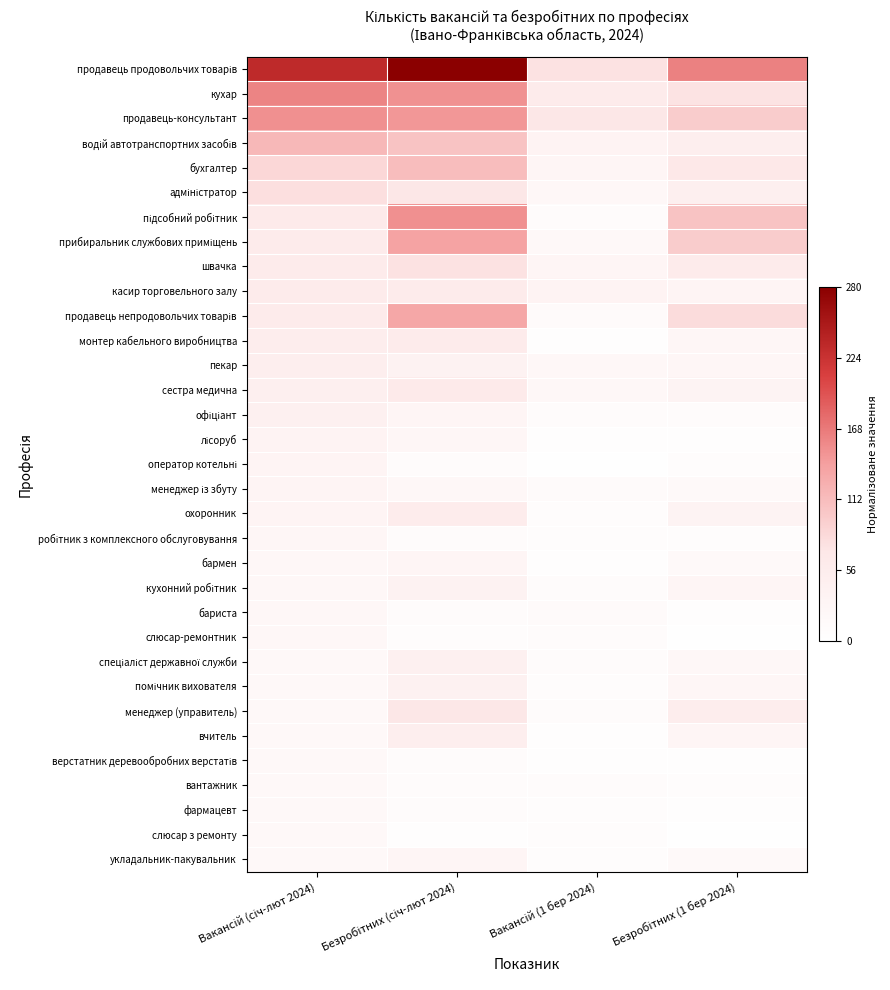

At Вакансій (січ-лют 2024), list the series in order from largest to smallest.

продавець продовольчих товарів, кухар, продавець-консультант, водій автотранспортних засобів, бухгалтер, адміністратор, підсобний робітник, прибиральник службових приміщень, швачка, касир торговельного залу, продавець непродовольчих товарів, монтер кабельного виробництва, пекар, сестра медична, офіціант, лісоруб, оператор котельні, менеджер із збуту, охоронник, робітник з комплексного обслуговування, бармен, кухонний робітник, бариста, слюсар-ремонтник, спеціаліст державної служби, помічник вихователя, менеджер (управитель), вчитель, верстатник деревообробних верстатів, вантажник, фармацевт, слюсар з ремонту, укладальник-пакувальник